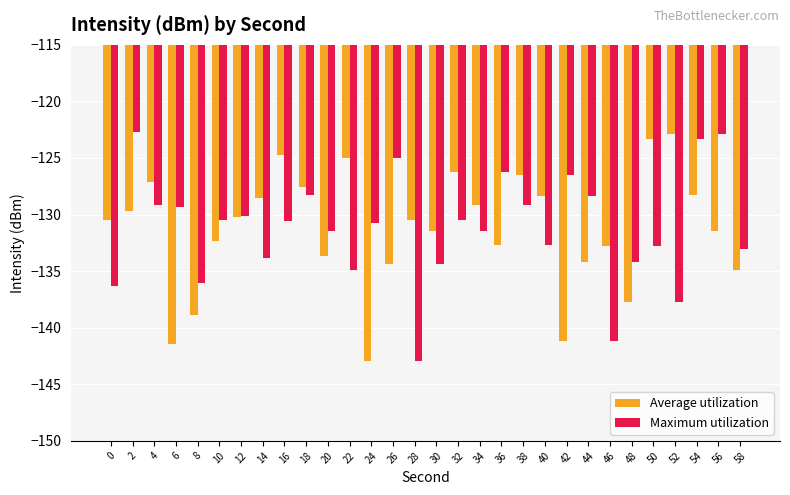

What is the spread (max minus min) of values at 16?

5.9